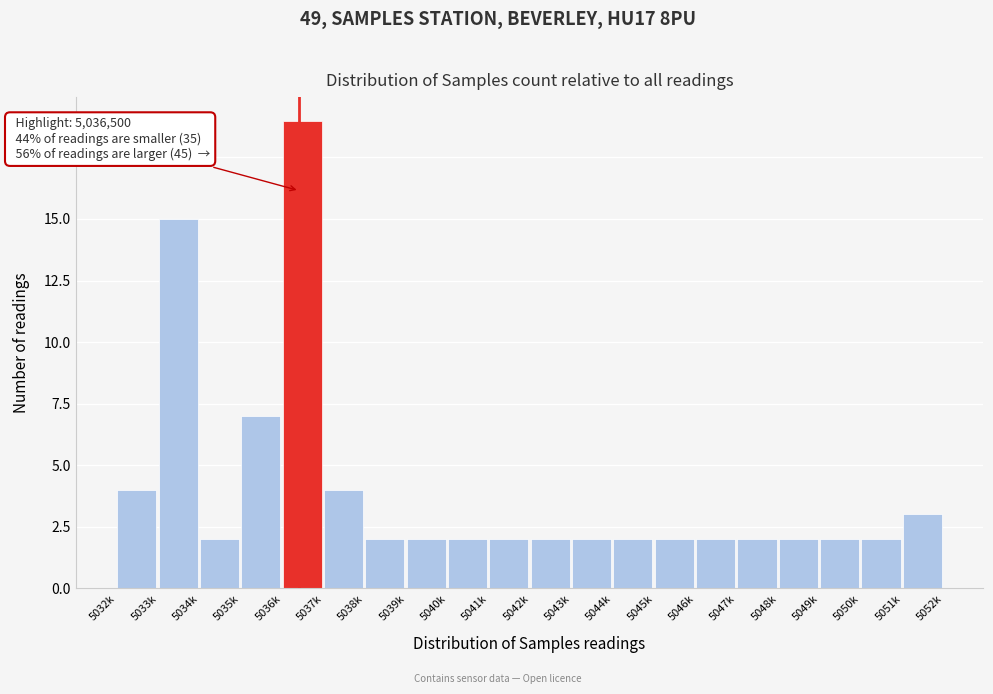

Reading right to left, list all the values displayed in this chart.

3	2	2	2	2	2	2	2	2	2	2	2	2	2	4	19	7	2	15	4